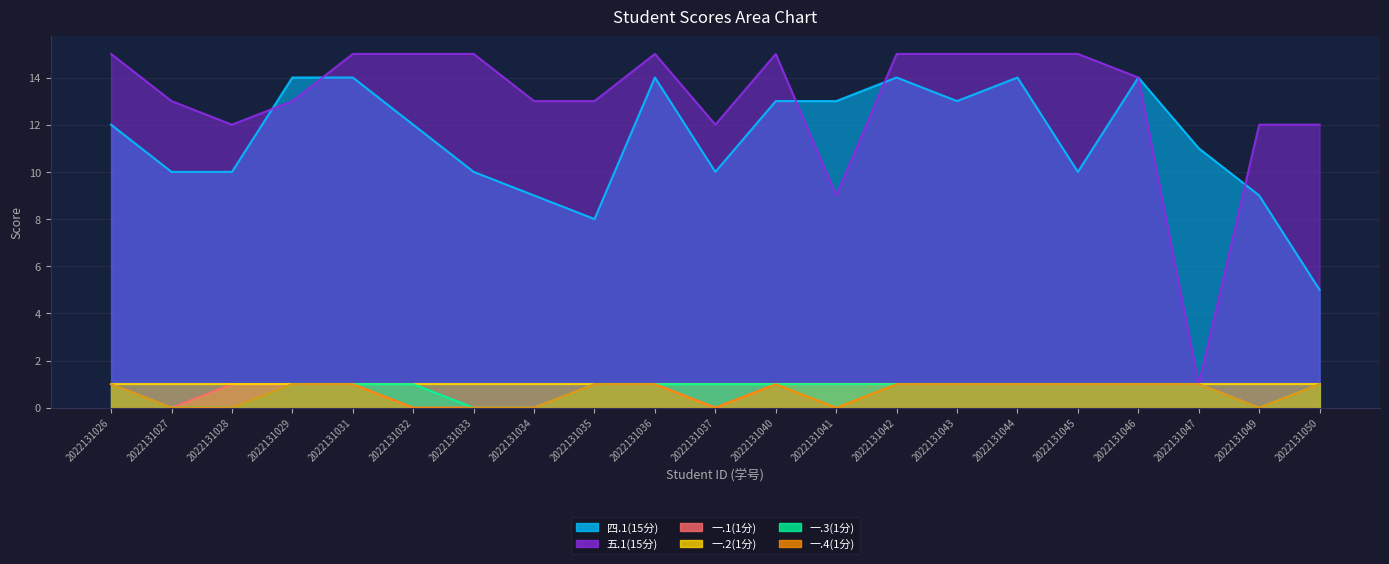

Between 2022131041 and 2022131049, which series saw the biggest shift?

四.1(15分)